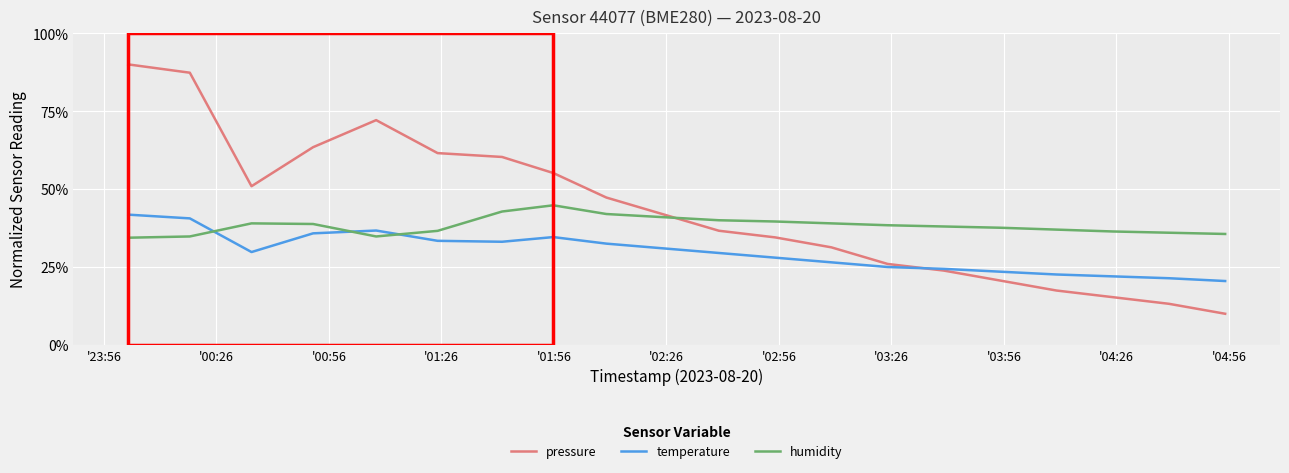

What is the maximum value shown in the chart?

90.0